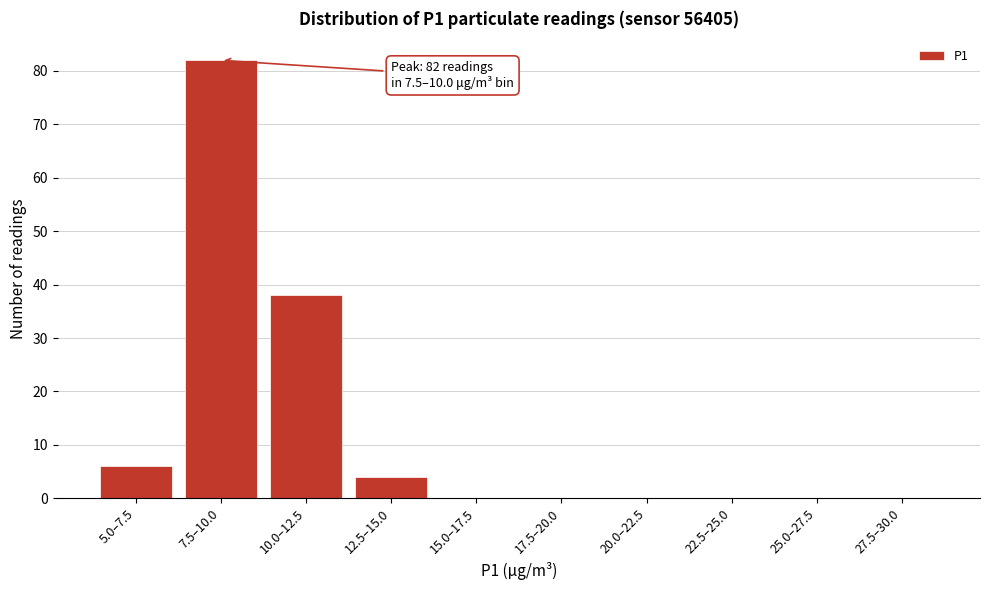

Reading left to right, transcribe all the data shown in this chart.

5.0–7.5=6	7.5–10.0=82	10.0–12.5=38	12.5–15.0=4	15.0–17.5=0	17.5–20.0=0	20.0–22.5=0	22.5–25.0=0	25.0–27.5=0	27.5–30.0=0